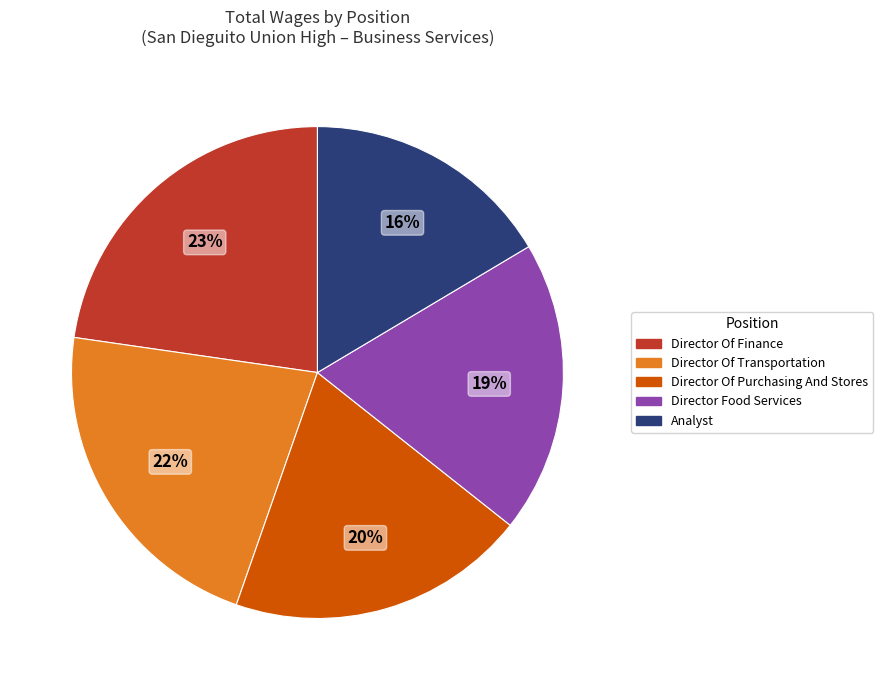

Which category has the smallest portion of the pie?

Analyst